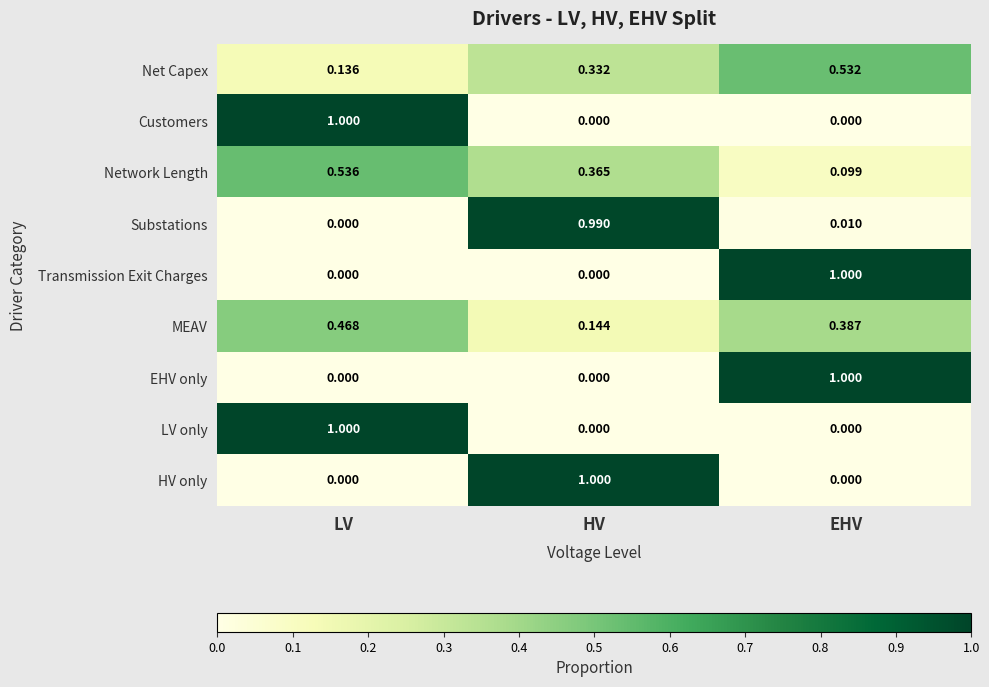

At which label is Net Capex closest to 0?

LV